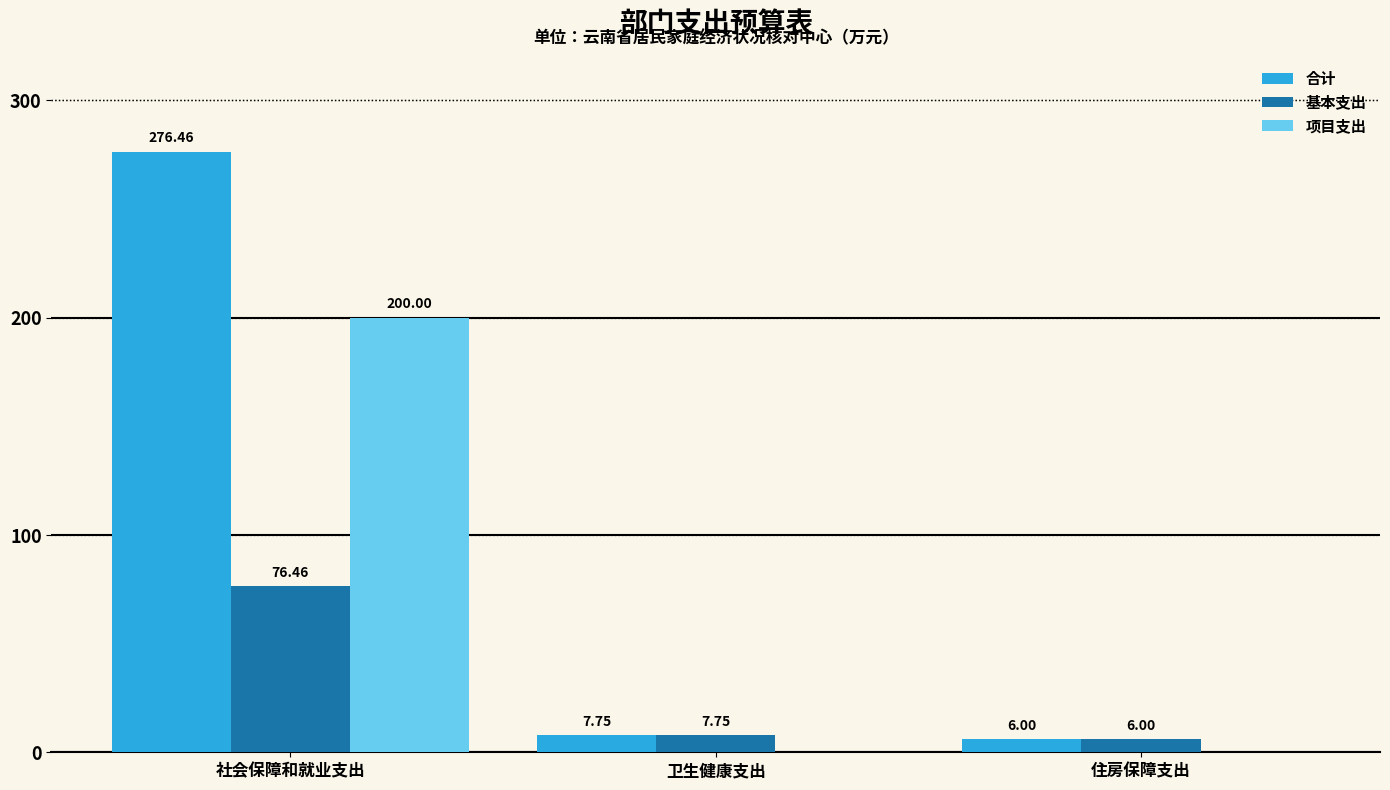

At which label is 基本支出 closest to 41?

卫生健康支出